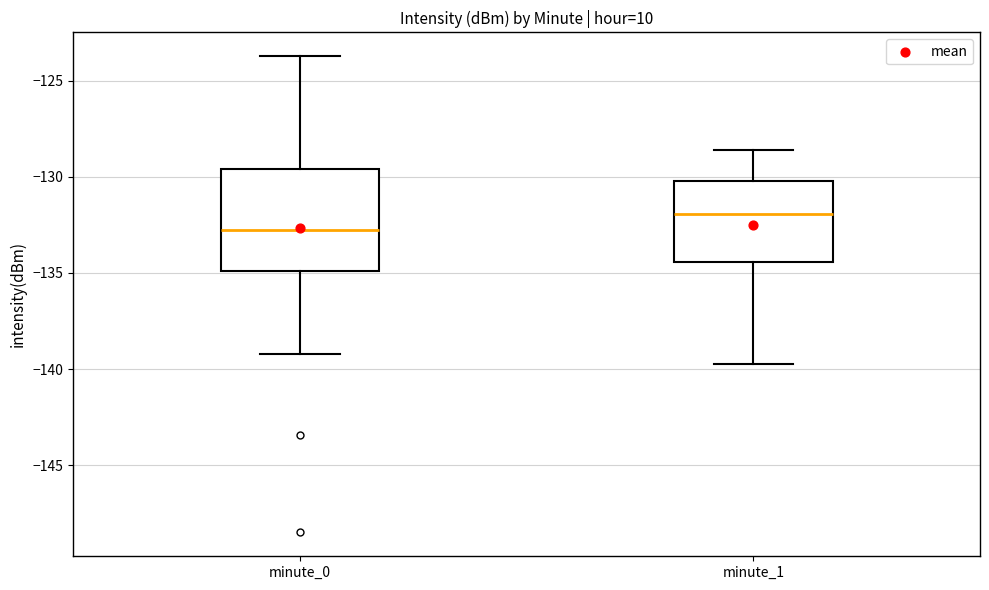

Reading left to right, transcribe this box plot: for each box, give where its median line is, the range the box spans, and where its two whiskers end, as read against the y-axis. The values are not printed on the chart, so give them approximately, as read against the axis.

minute_0: median -132.5, box -135.0 to -129.5, whiskers -139.0 to -123.5
minute_1: median -132.0, box -134.5 to -130.0, whiskers -139.5 to -128.5